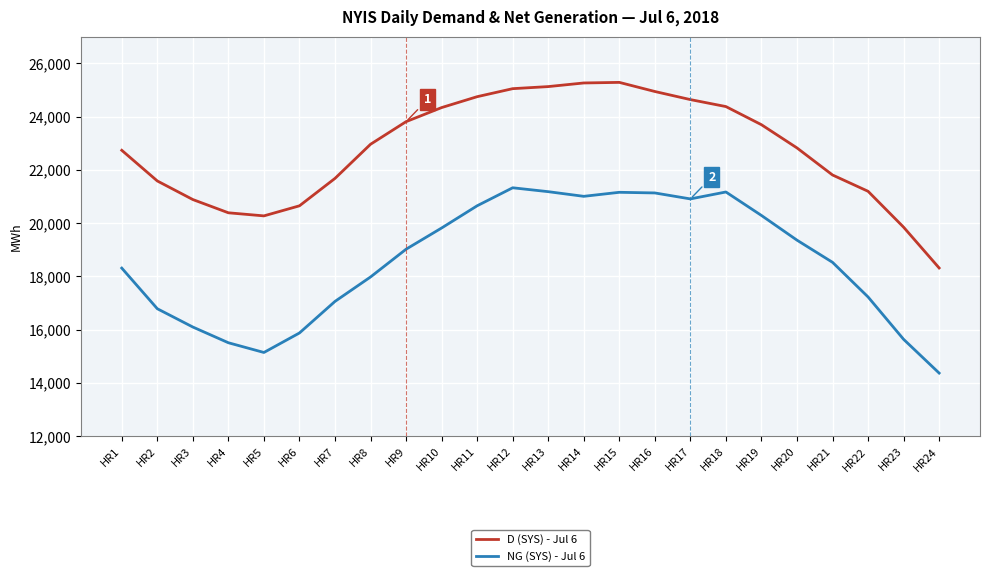

True or false: D (SYS) - Jul 6 has a value of 24745 at HR11.

True